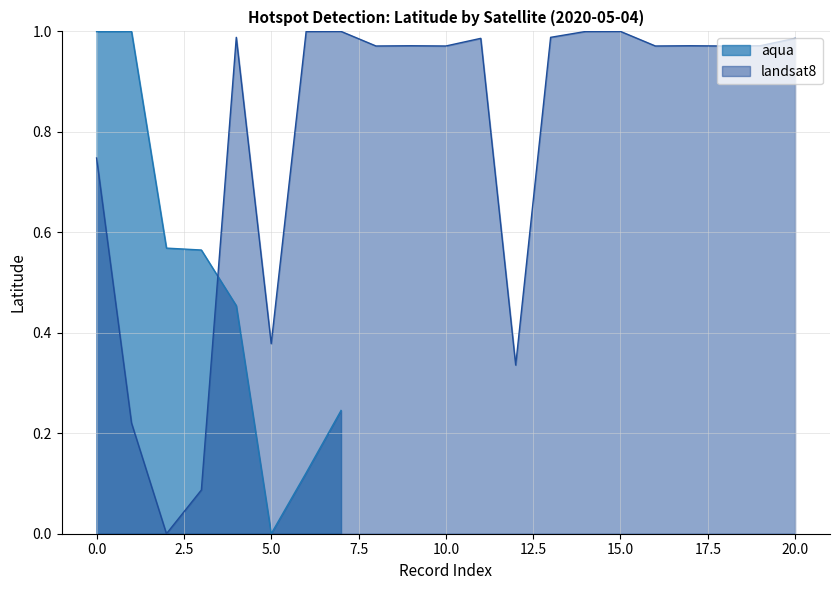

True or false: landsat8 has a value of 1.0 at 15.0.

True